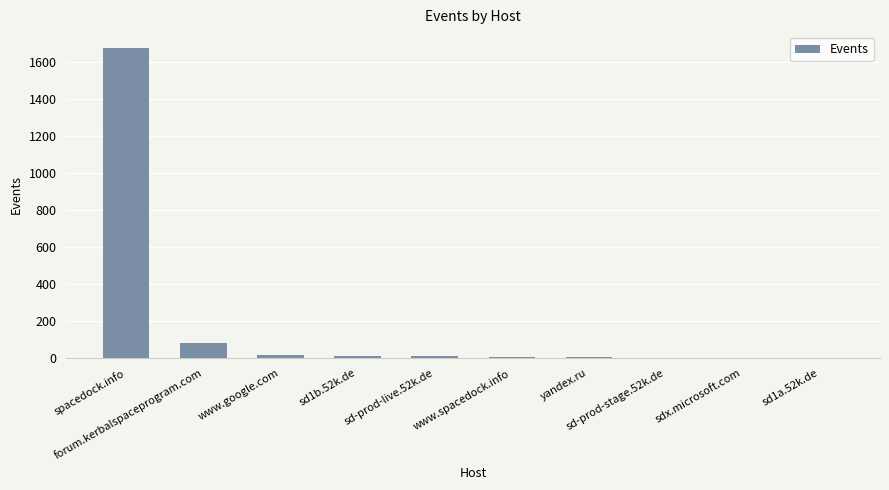

What is the sum of all values?

1798